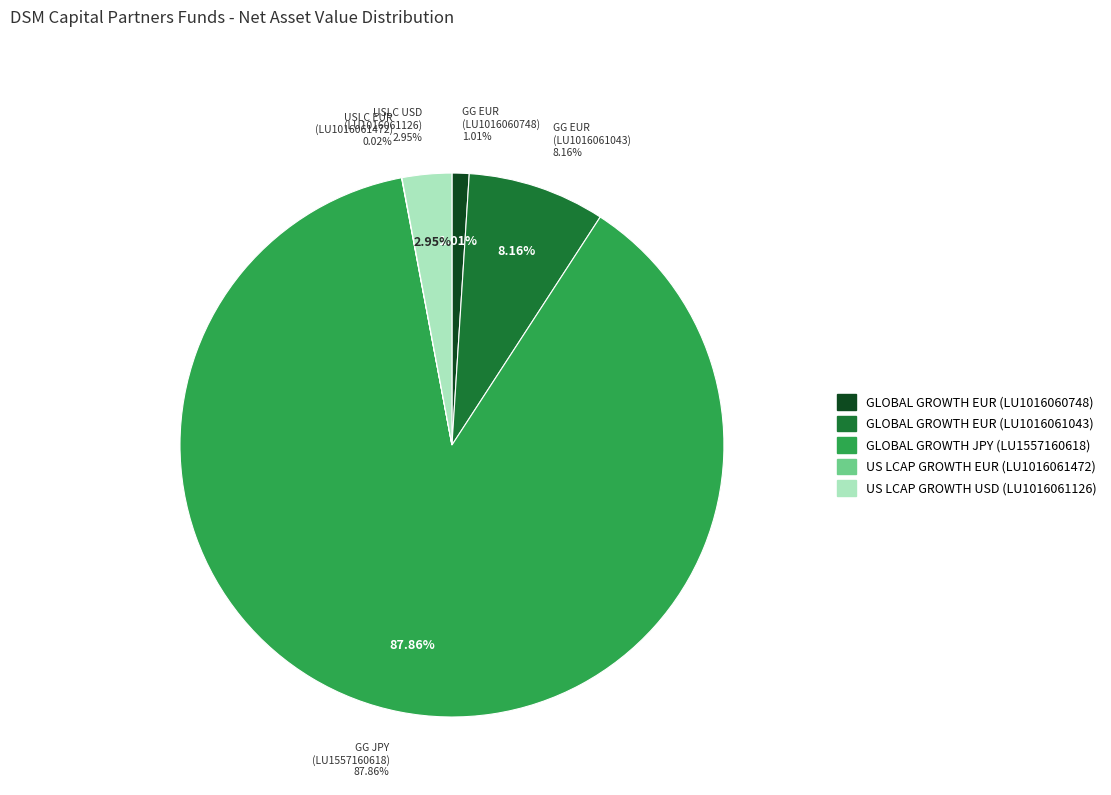

Which slice is the smallest?

US LCAP GROWTH EUR 357.67